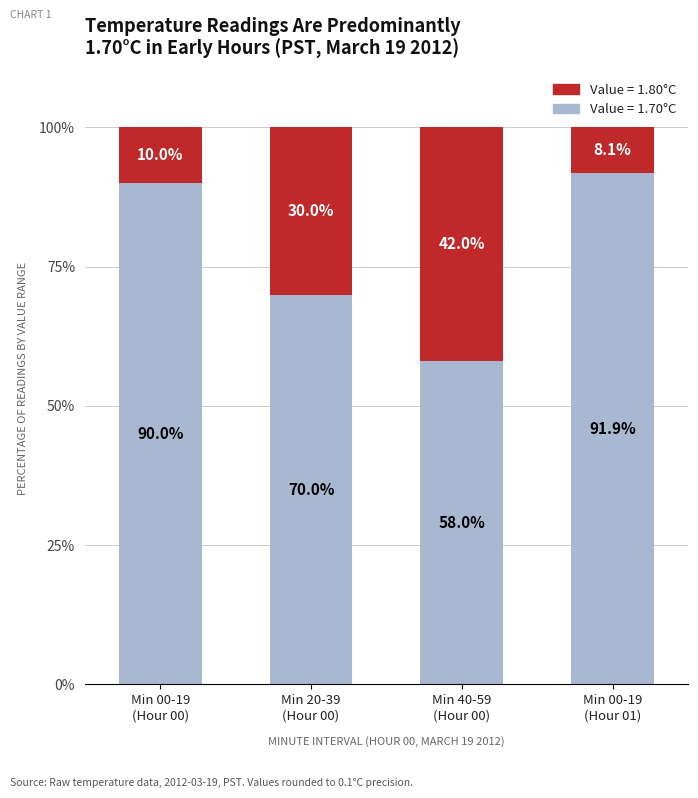

How many distinct data groups are displayed?

2